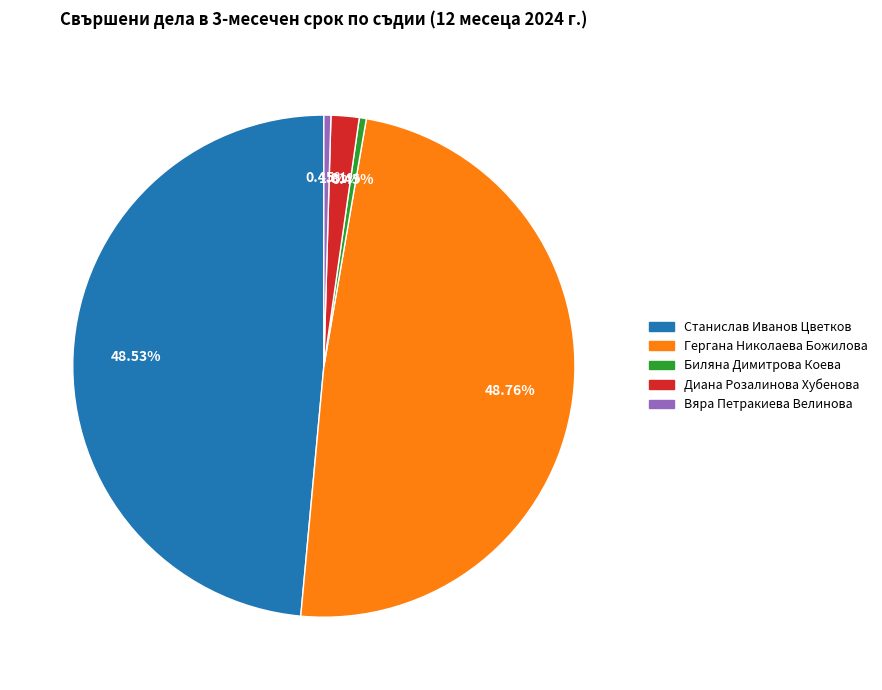

How many segments does this pie chart have?

5